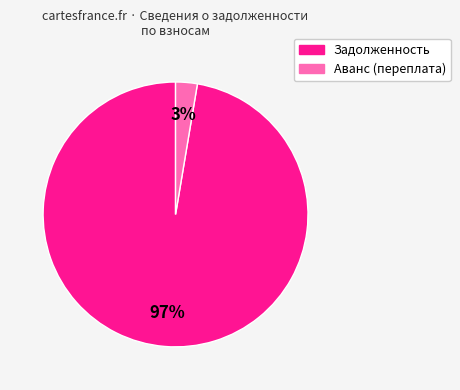

Is there any slice that represents more than half of the pie?

Yes